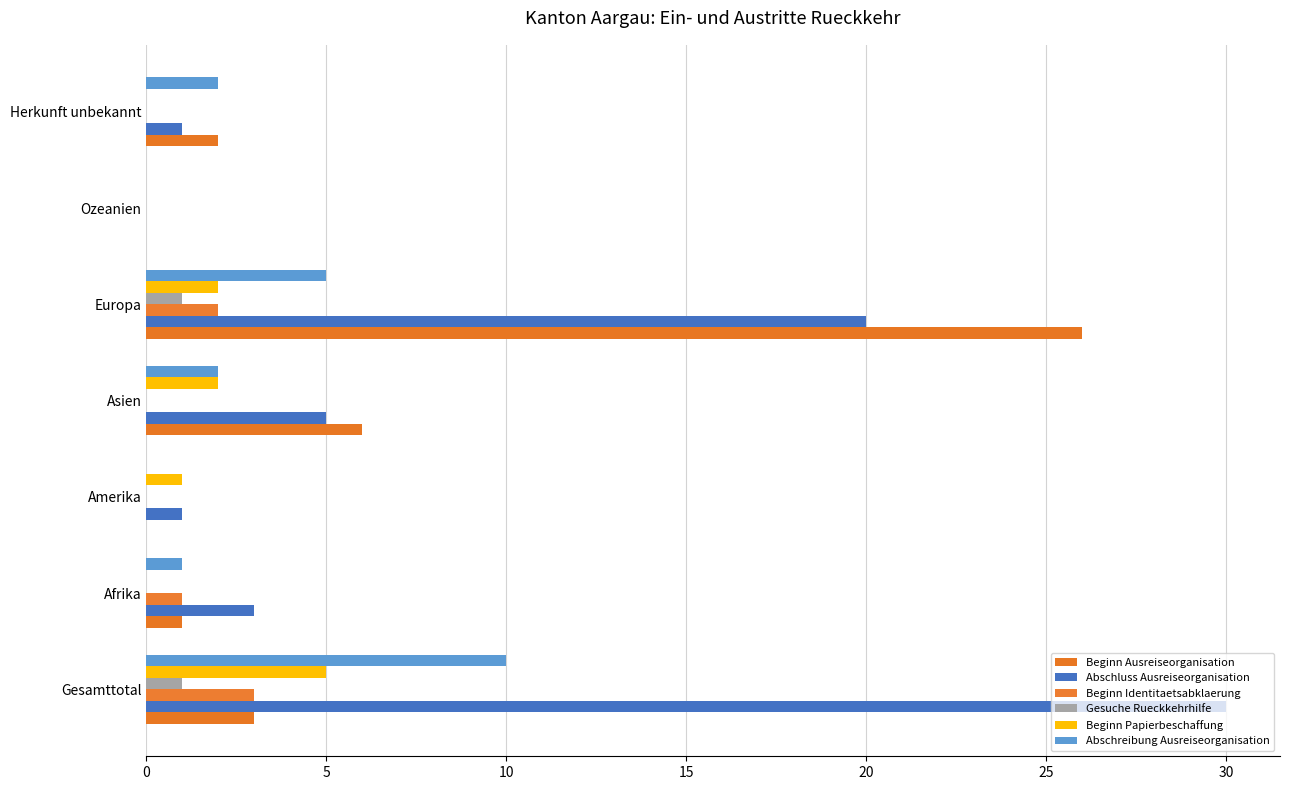

At which category is the sum across all series the highest?

Europa